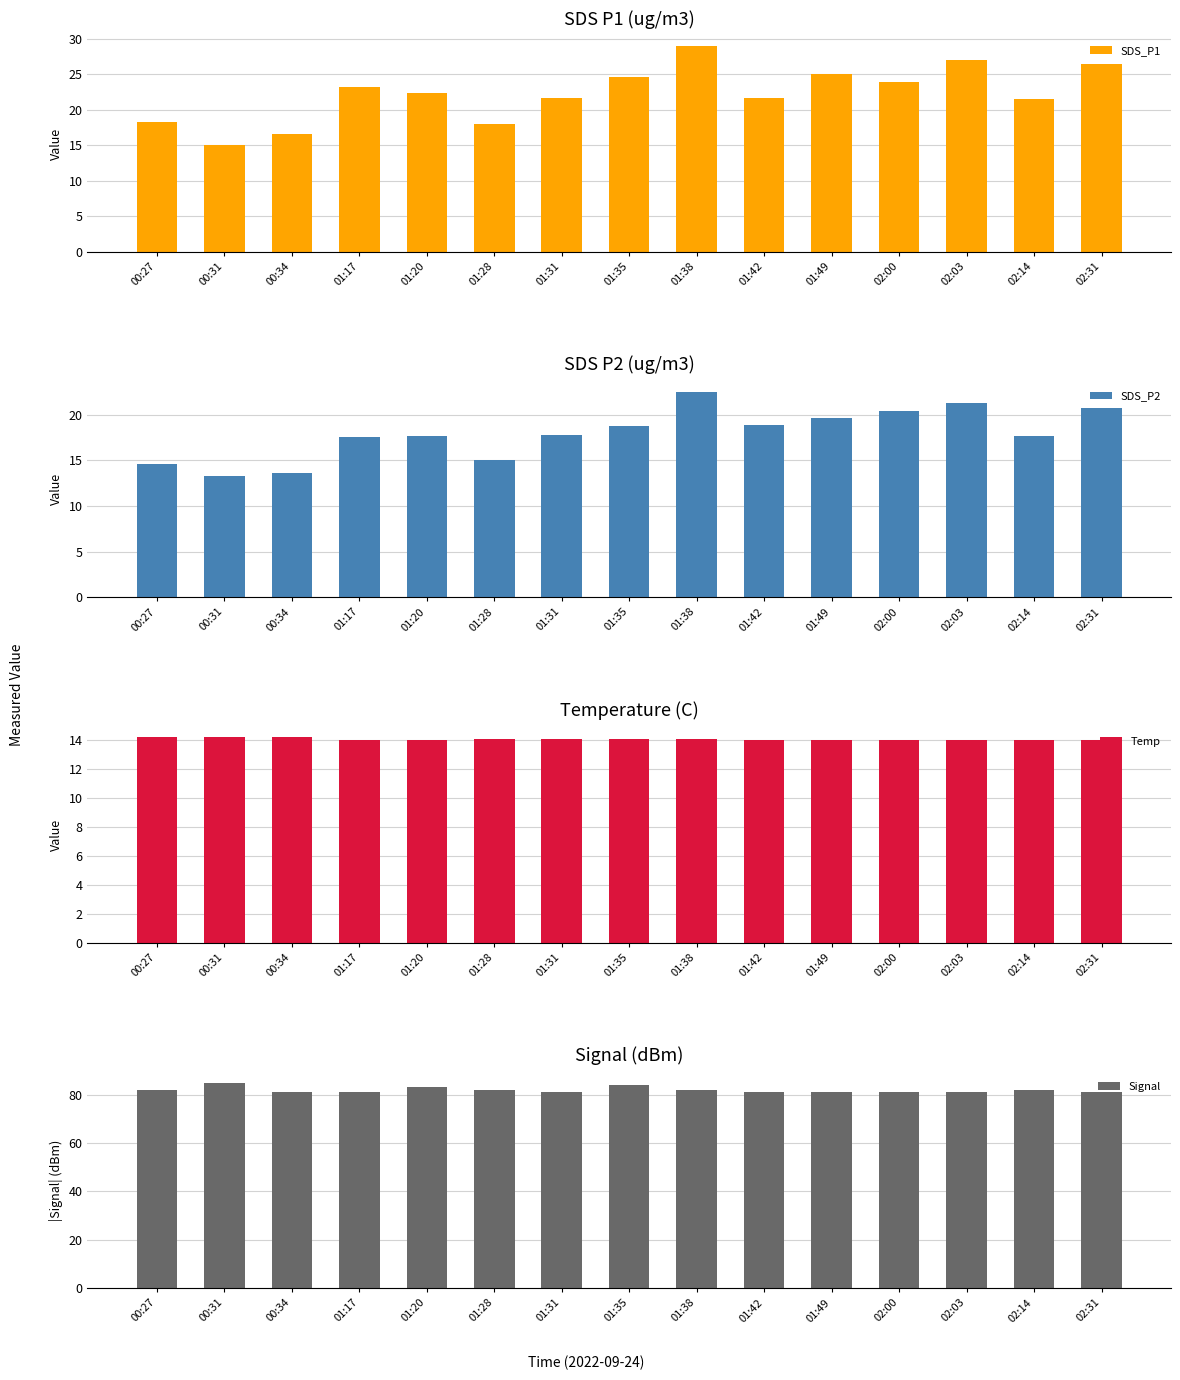

Reading right to left, extract all data points from this chart.

SDS_P1: 02:31=26.5	02:14=21.6	02:03=27.1	02:00=23.9	01:49=25.0	01:42=21.7	01:38=29.0	01:35=24.7	01:31=21.7	01:28=18.0	01:20=22.4	01:17=23.3	00:34=16.6	00:31=15.1	00:27=18.3
SDS_P2: 02:31=20.8	02:14=17.6	02:03=21.4	02:00=20.4	01:49=19.7	01:42=18.9	01:38=22.6	01:35=18.8	01:31=17.8	01:28=15.0	01:20=17.7	01:17=17.5	00:34=13.6	00:31=13.2	00:27=14.6
Temp: 02:31=14.0	02:14=14.0	02:03=14.0	02:00=14.0	01:49=14.0	01:42=14.0	01:38=14.1	01:35=14.1	01:31=14.1	01:28=14.1	01:20=14.0	01:17=14.0	00:34=14.2	00:31=14.2	00:27=14.2
Signal: 02:31=81.0	02:14=82.0	02:03=81.0	02:00=81.0	01:49=81.0	01:42=81.0	01:38=82.0	01:35=84.0	01:31=81.0	01:28=82.0	01:20=83.0	01:17=81.0	00:34=81.0	00:31=85.0	00:27=82.0